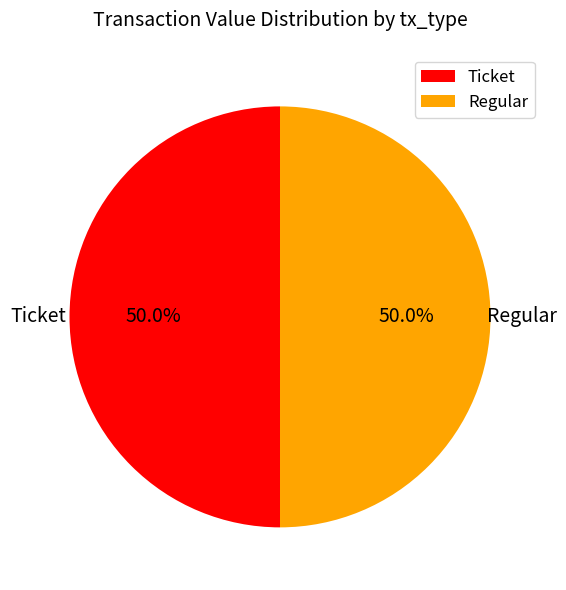

Combined, do Ticket and Regular account for over 50%?

Yes